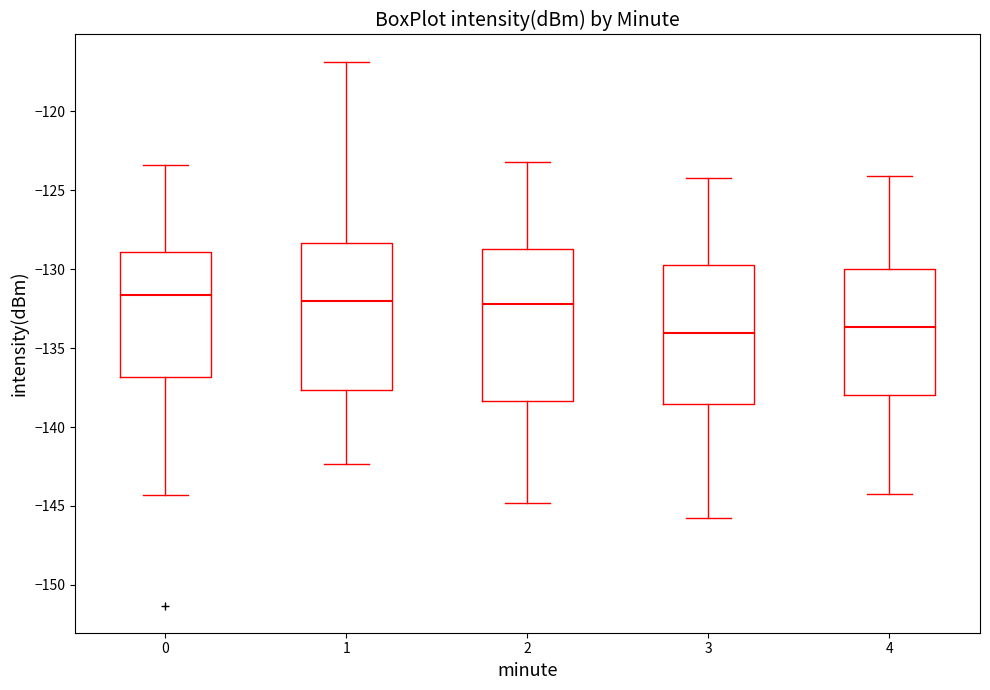

Where is the upper edge of the box at x = 2 on the y-axis? The values are not printed on the chart, so give them approximately, as read against the axis.

-128.5